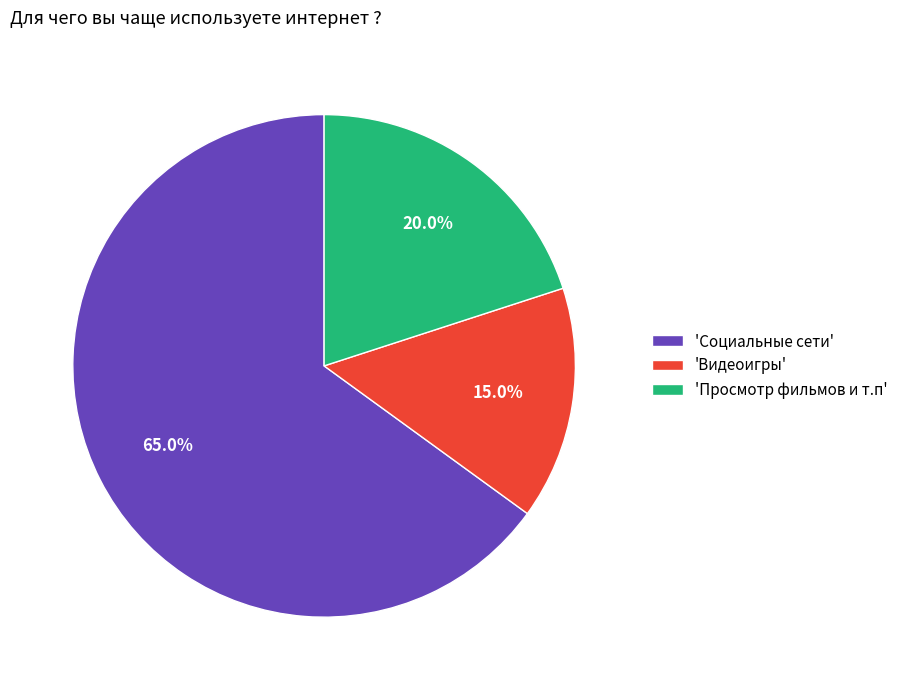

Which has a higher value, 'Просмотр фильмов и т.п' or 'Социальные сети'?

'Социальные сети'